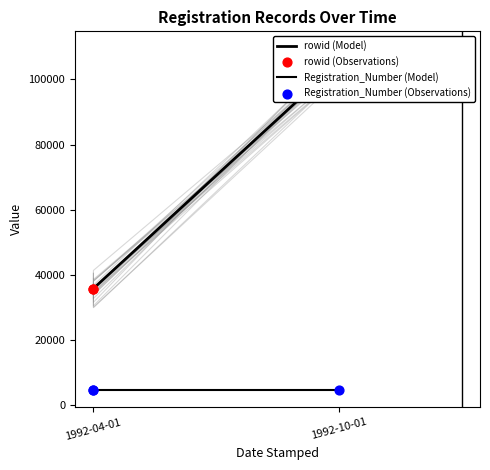

Which series has the largest Y range (max minus min)?

rowid (Model)